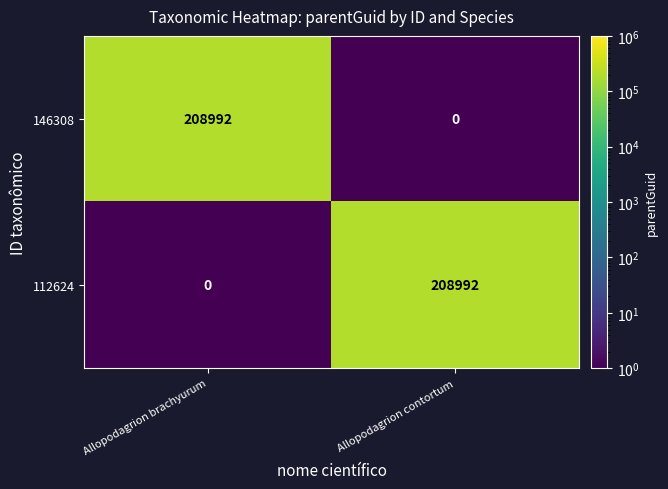

At which label does 146308 reach its minimum?

Allopodagrion contortum